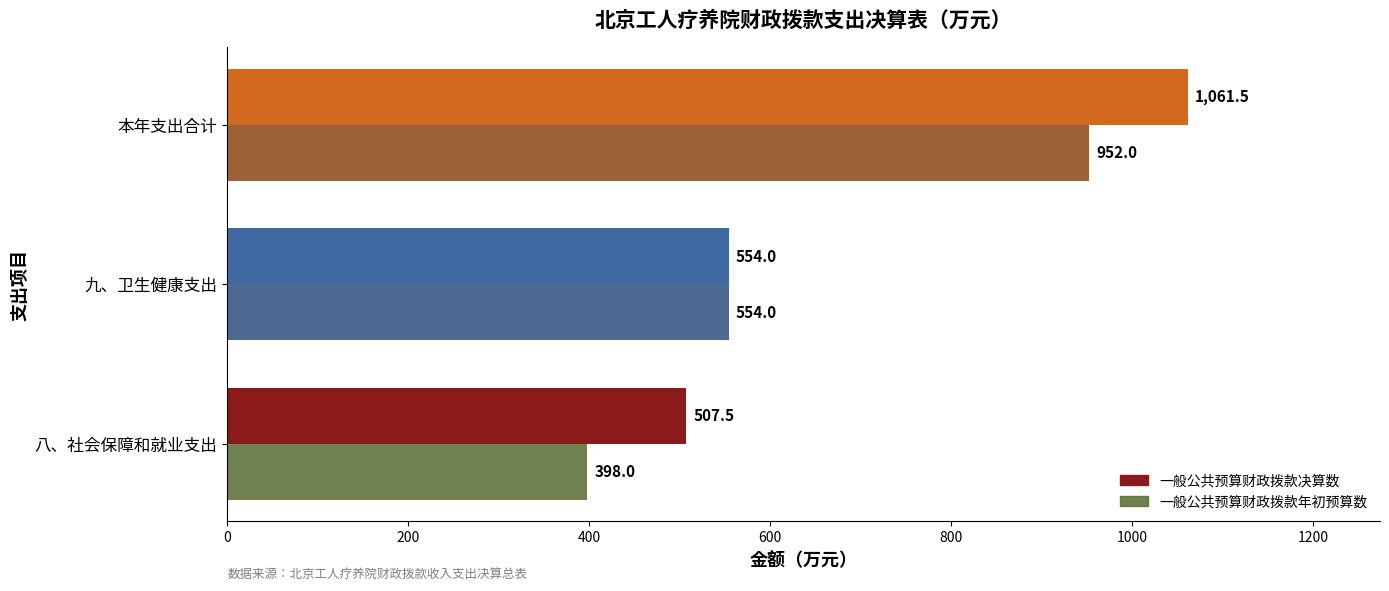

What is the spread (max minus min) of values at 本年支出合计?

109.5